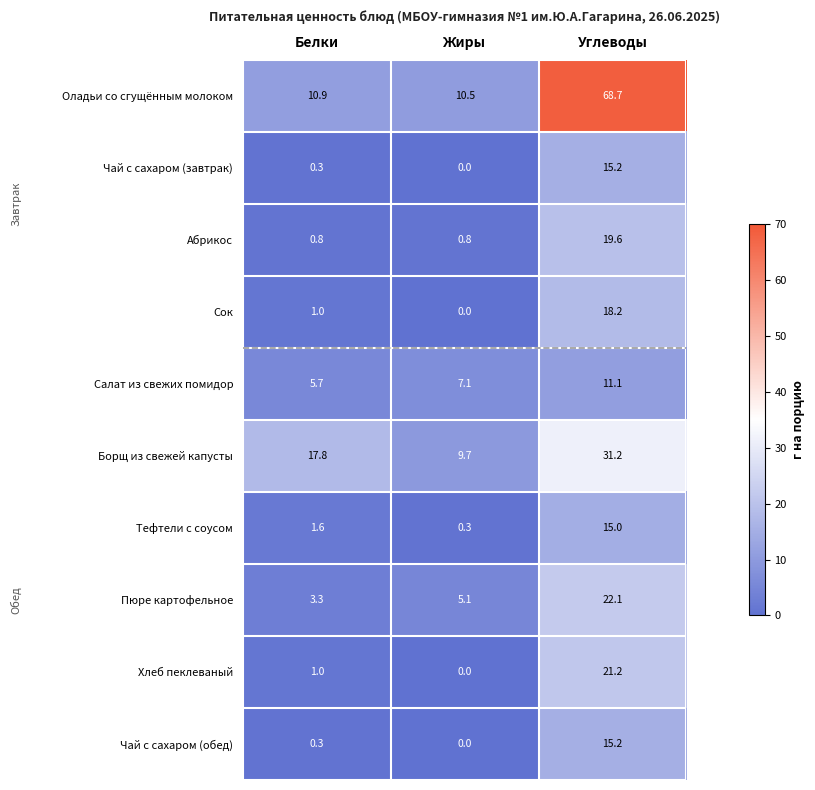

Which series has the largest total across all categories?

Оладьи со сгущённым молоком